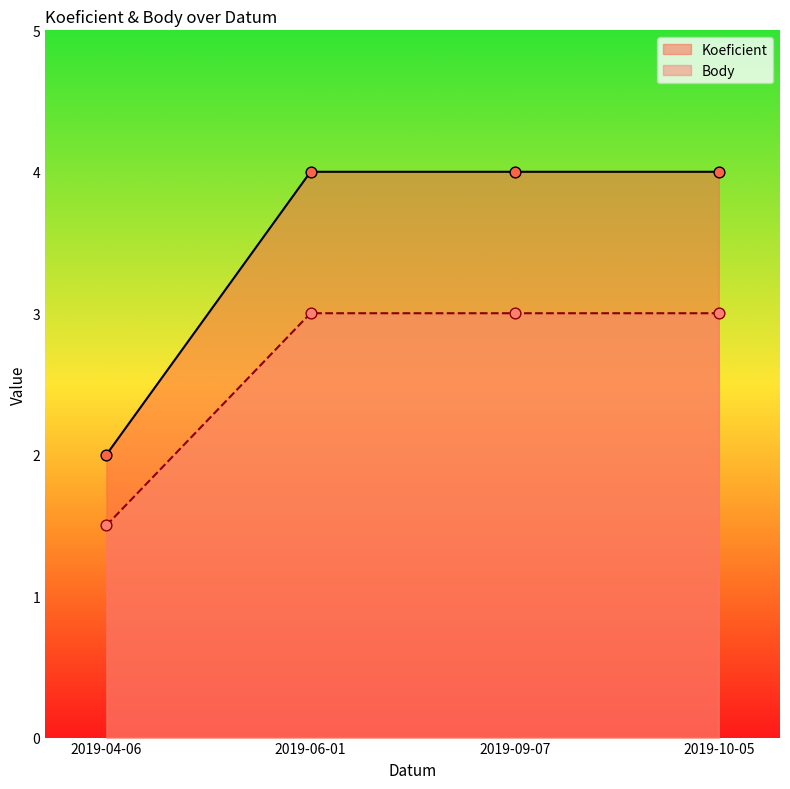

Which series contains the highest Y value?

Koeficient